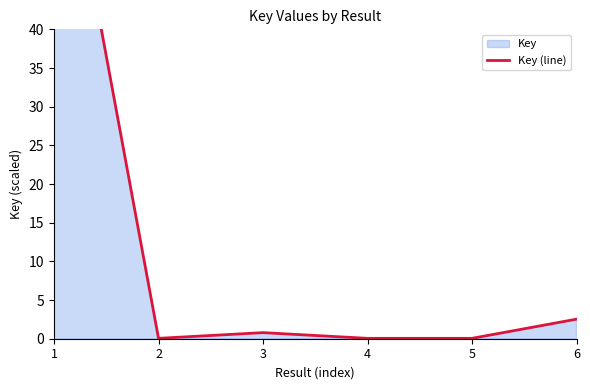

Does the chart display data point markers on the line(s)?

No